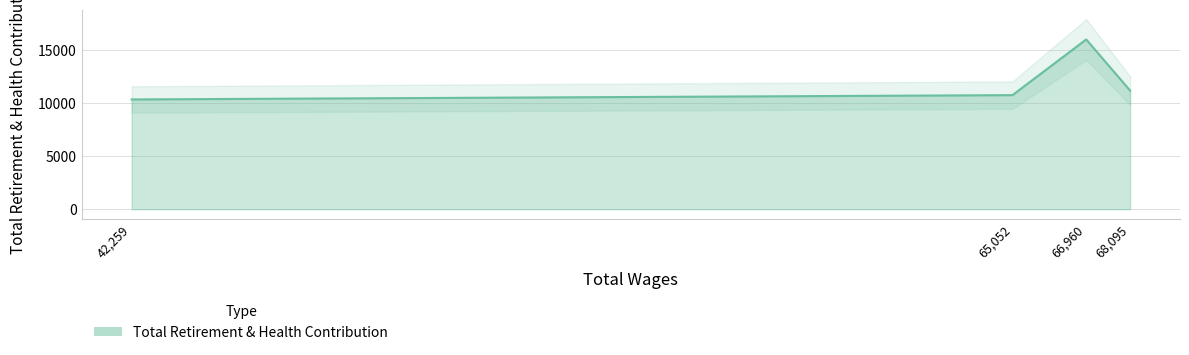

Between 68095.0 and 65052.0, which is larger?

68095.0